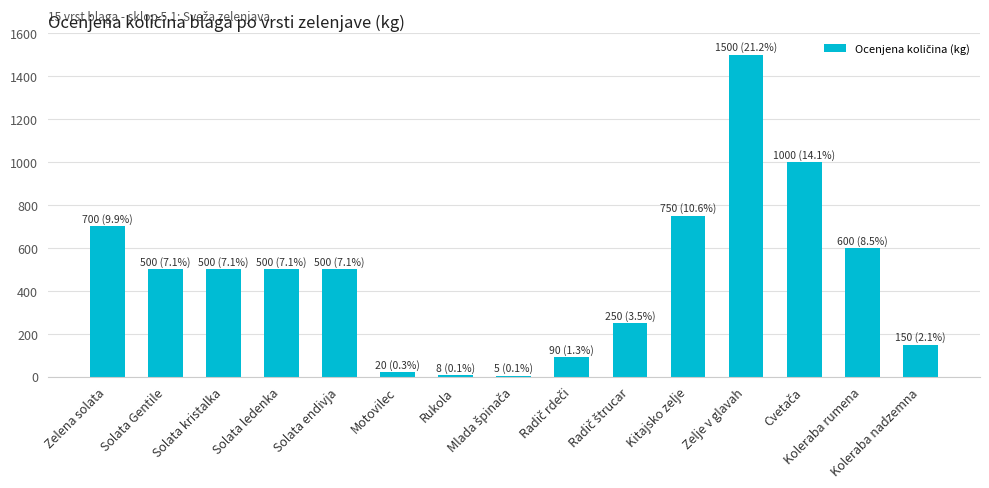

What is the greatest value displayed?

1500